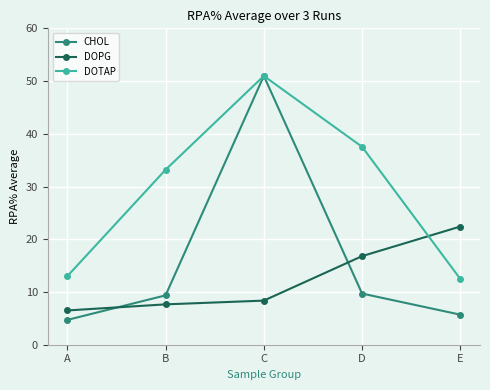

Reading right to left, list all the values displayed in this chart.

CHOL: 5.7	9.7	51.0	9.4	4.7
DOPG: 22.4	16.8	8.4	7.7	6.5
DOTAP: 12.5	37.5	51.0	33.2	13.0